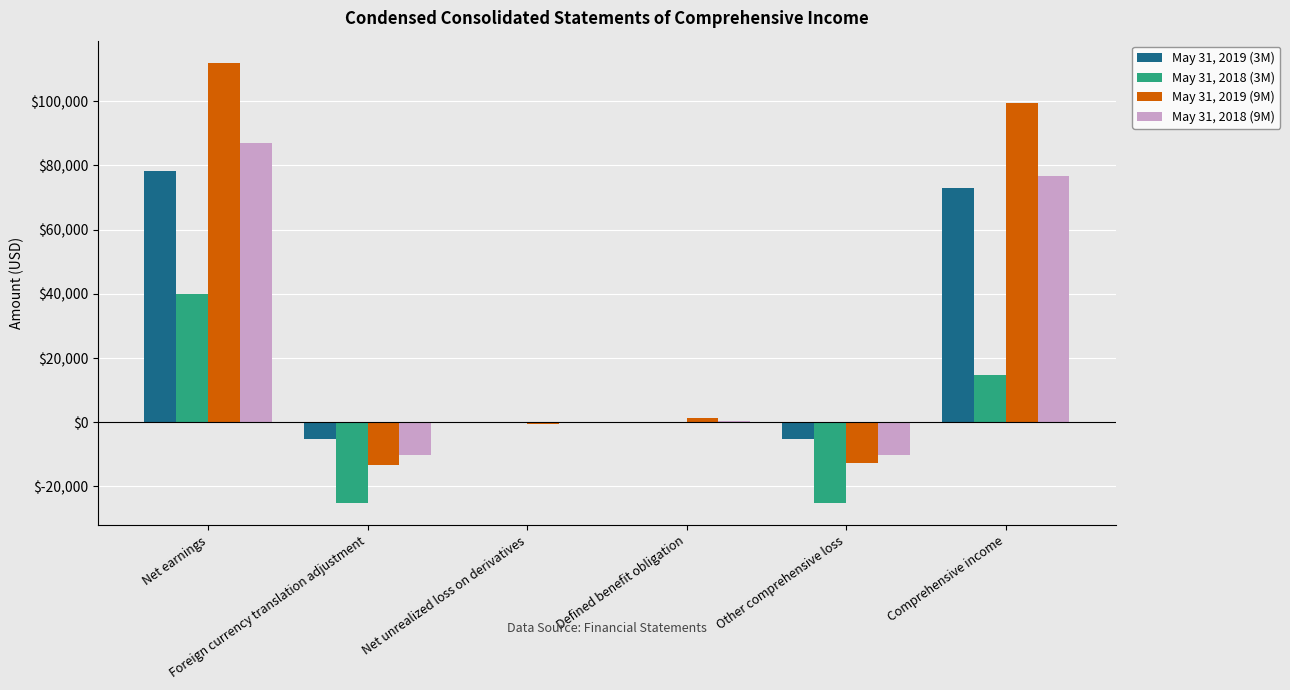

Read the May 31, 2018 (3M) value at Defined benefit obligation.

-7